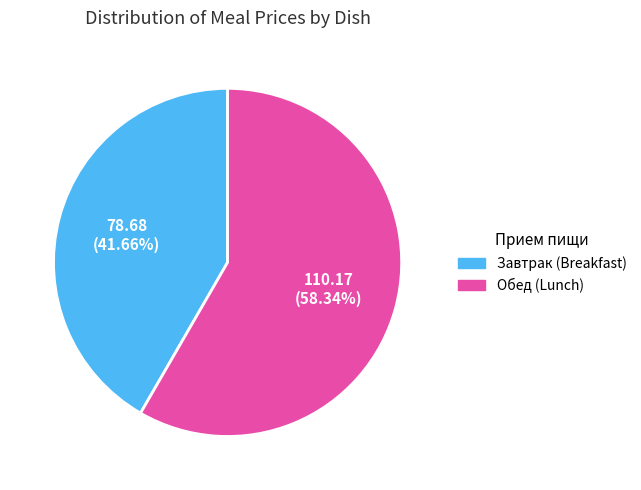

Is there any slice that represents more than half of the pie?

Yes